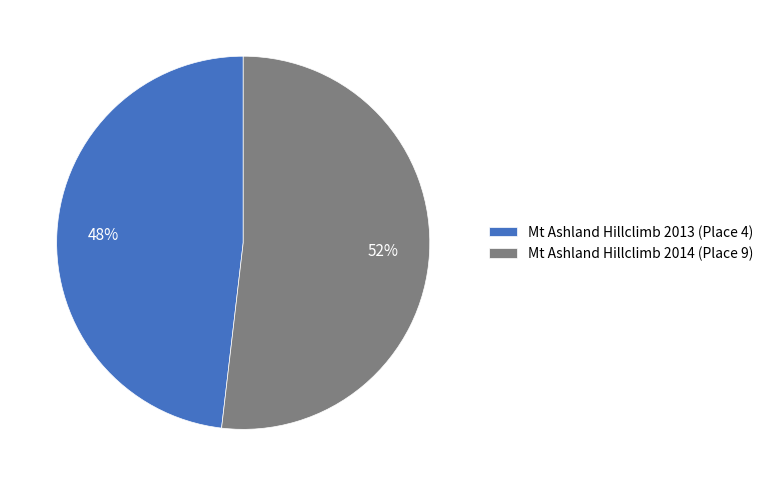

Between Mt Ashland Hillclimb 2013 (Place 4) and Mt Ashland Hillclimb 2014 (Place 9), which is larger?

Mt Ashland Hillclimb 2014 (Place 9)